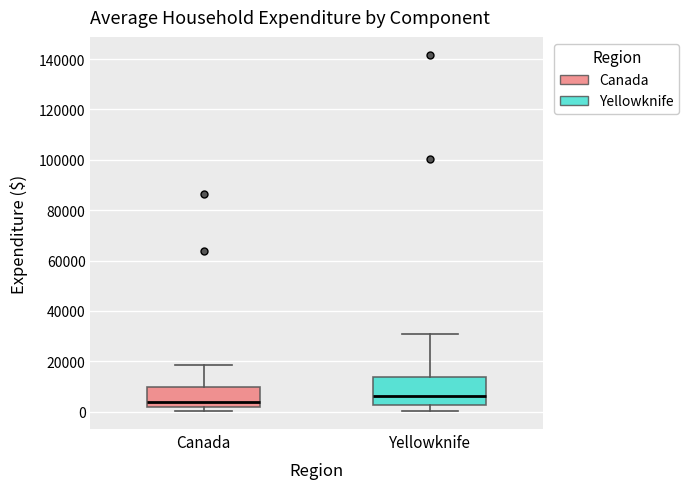

Reading left to right, read every box against the y-axis: the position of its median line, the range the box covers, and the ends of its whiskers. The values are not printed on the chart, so give them approximately, as read against the axis.

Canada: median 4000, box 2000 to 10000, whiskers 0 to 18000
Yellowknife: median 6000, box 2000 to 14000, whiskers 0 to 30000